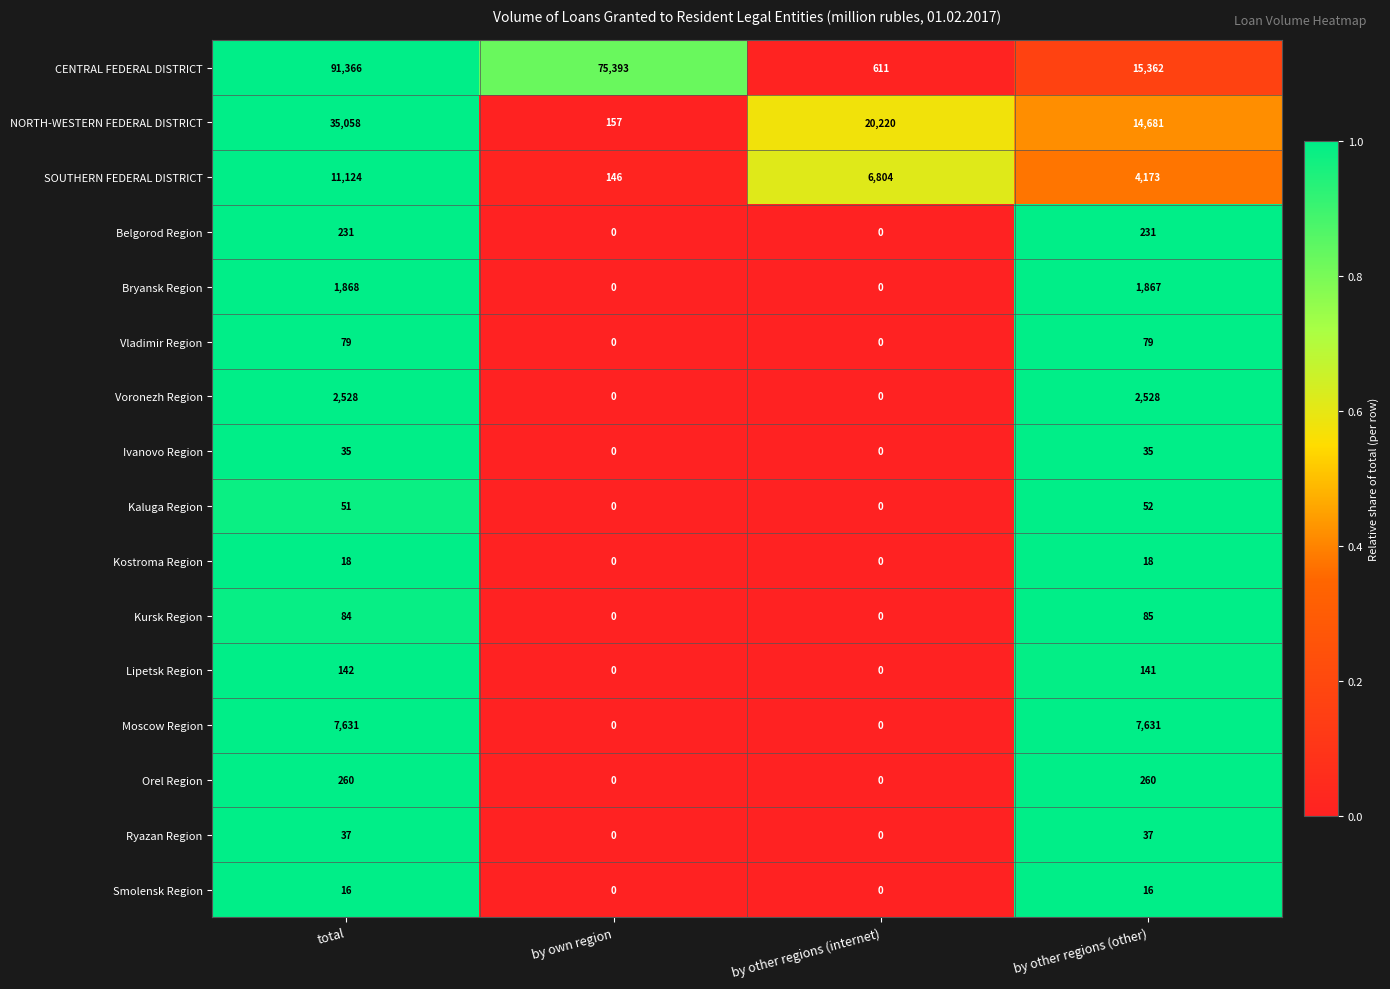

Count the number of data series in this chart.

16